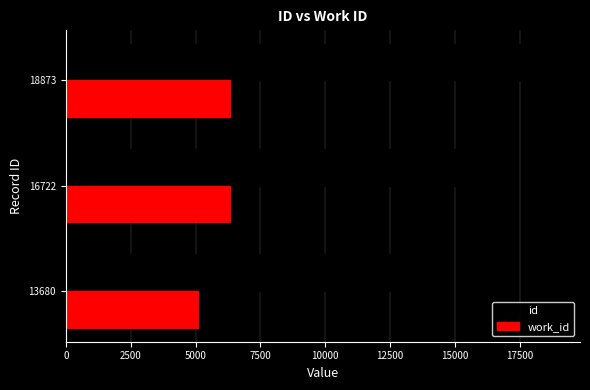

List the series in order of their overall mean, lowest first.

work_id, id